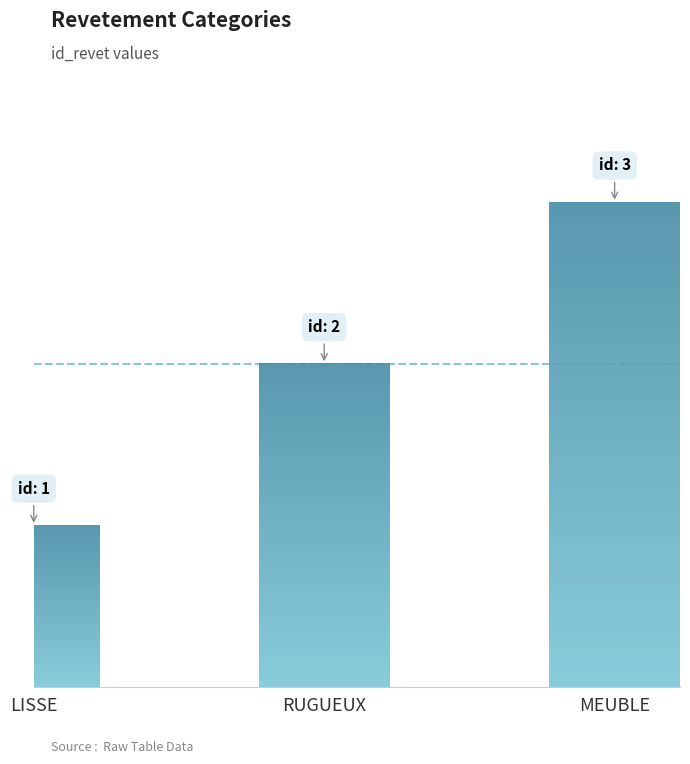

What is the minimum value shown in the chart?

1